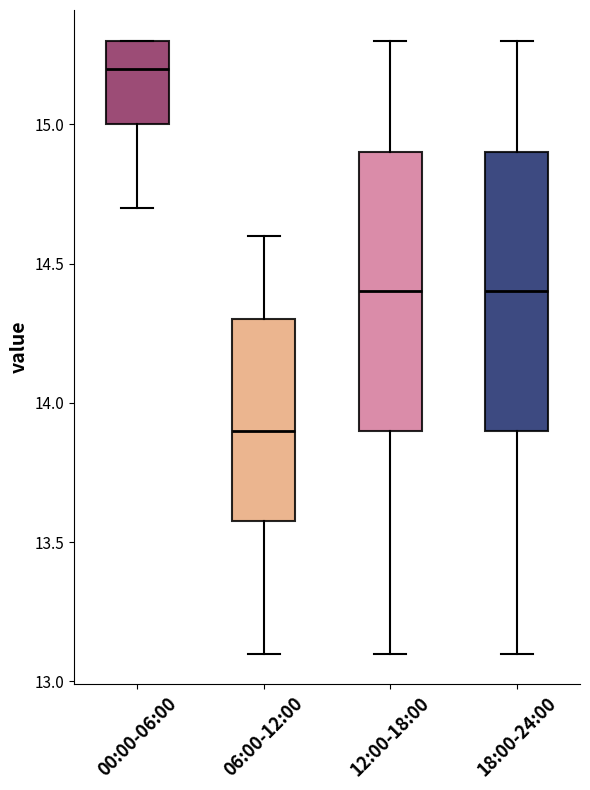

Reading left to right, read every box against the y-axis: the position of its median line, the range the box covers, and the ends of its whiskers. The values are not printed on the chart, so give them approximately, as read against the axis.

00:00-06:00: median 15.2, box 15.0 to 15.3, whiskers 14.7 to 15.3
06:00-12:00: median 13.9, box 13.6 to 14.3, whiskers 13.1 to 14.6
12:00-18:00: median 14.4, box 13.9 to 14.9, whiskers 13.1 to 15.3
18:00-24:00: median 14.4, box 13.9 to 14.9, whiskers 13.1 to 15.3